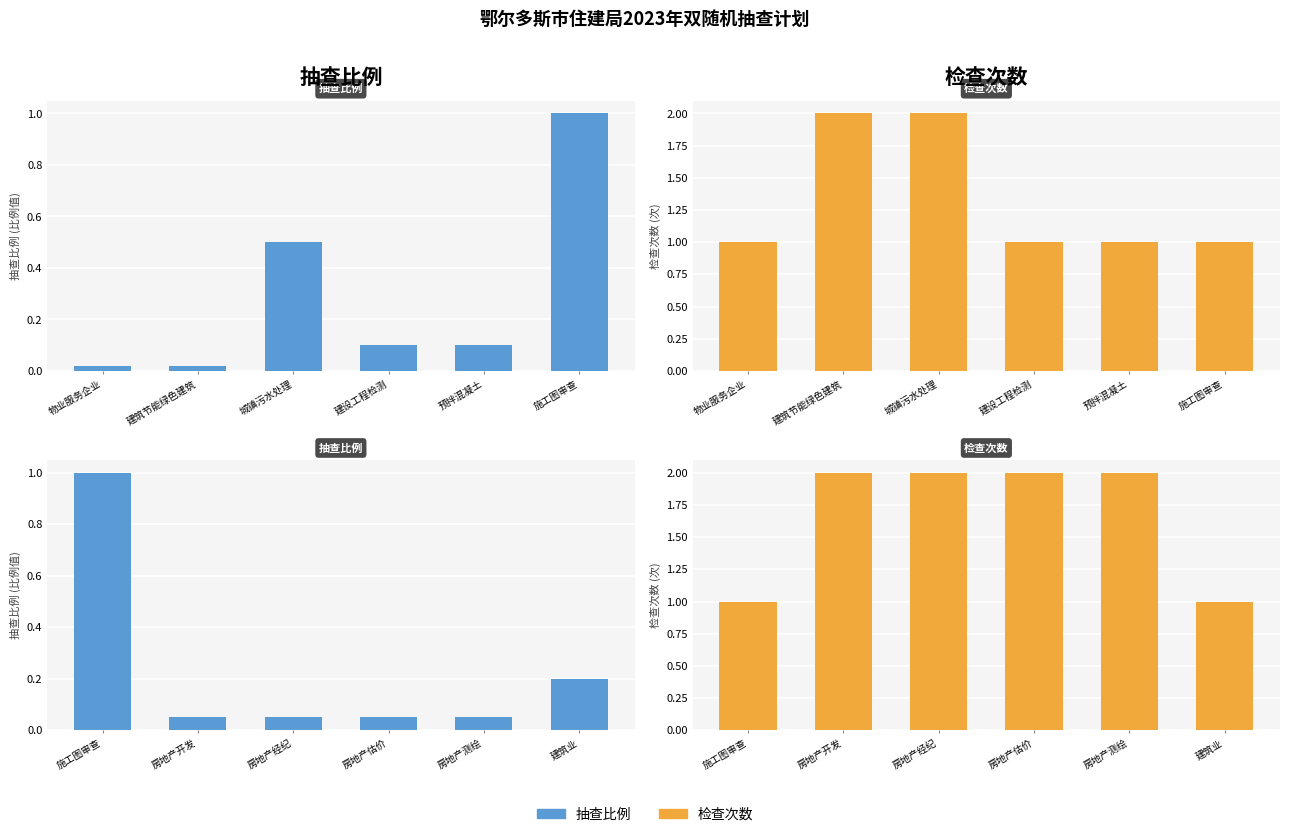

At how many categories does at least one series exceed 0?

6